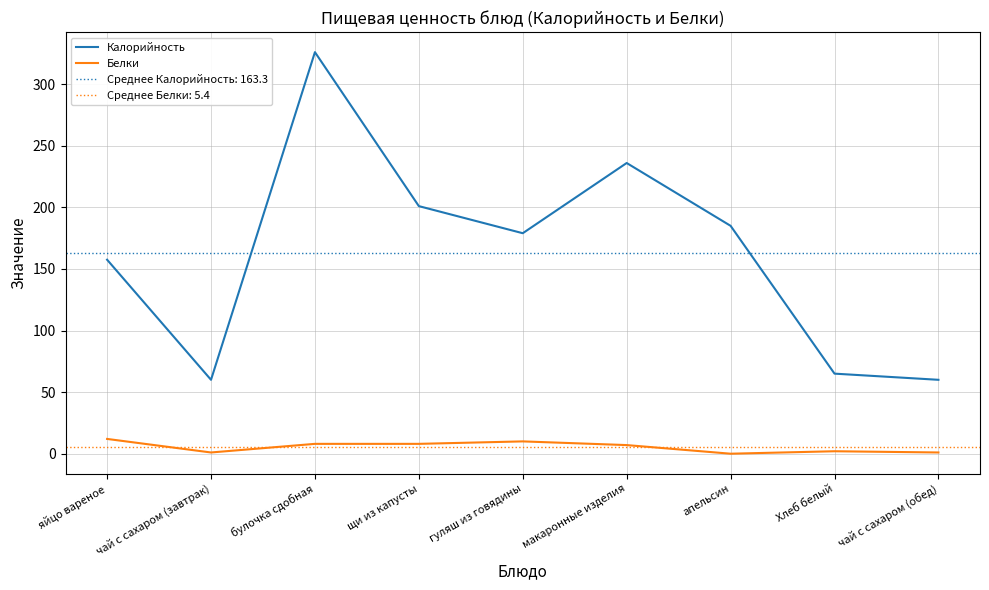

Between чай с сахаром (обед) and Хлеб белый, which is larger?

Хлеб белый